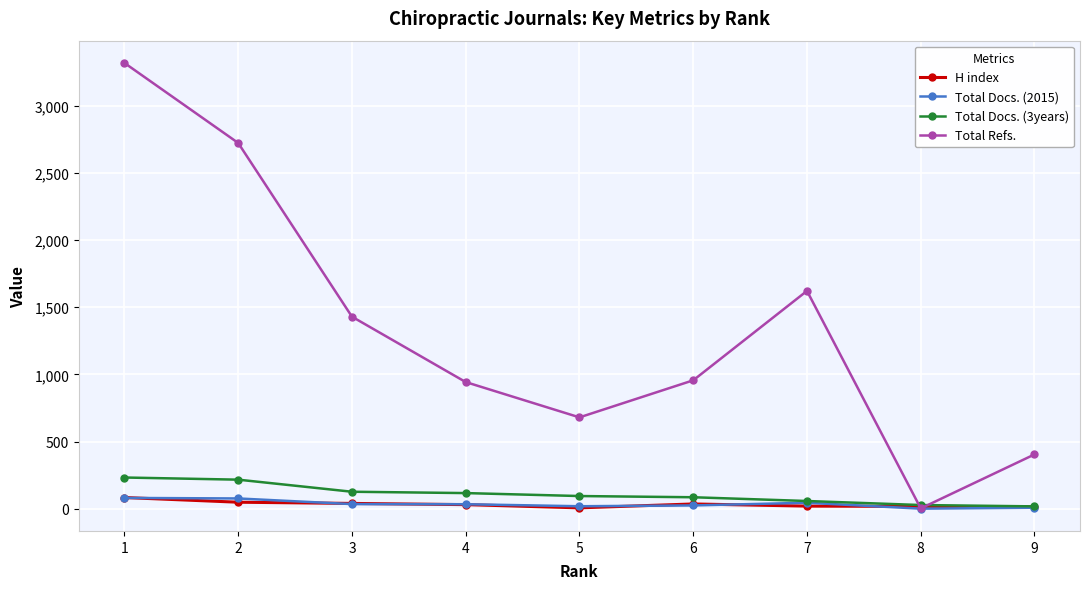

Which series has the widest spread of values?

Total Refs.